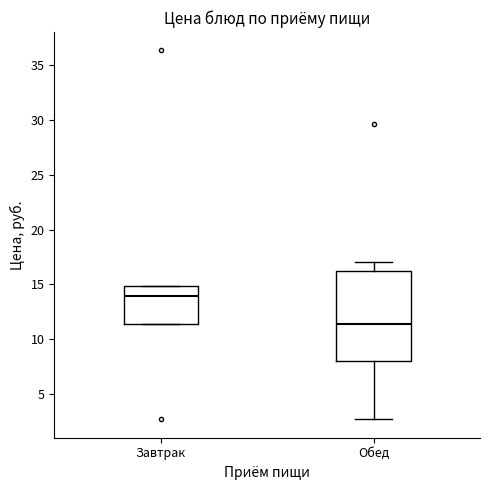

Comparing the boxes themselves (not the whiskers), which one is the tallest?

Обед